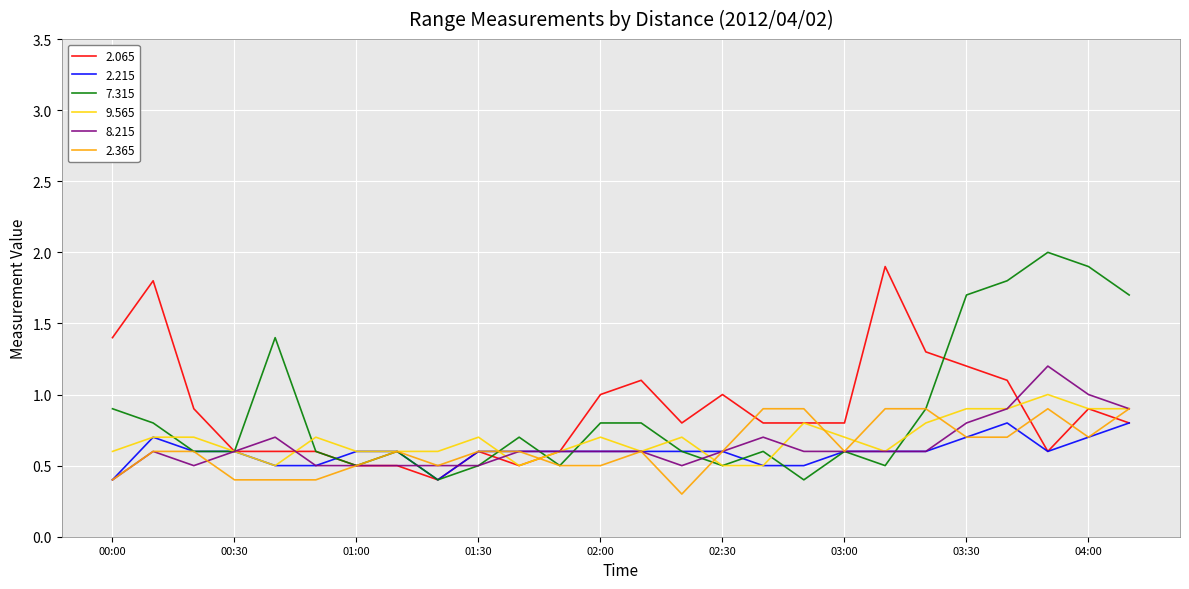

Reading right to left, what are all the values shown in this chart?

2.065: 0.8	0.9	0.6	1.1	1.2	1.3	1.9	0.8	0.8	0.8	1.0	0.8	1.1	1.0	0.6	0.5	0.6	0.4	0.5	0.5	0.6	0.6	0.6	0.9	1.8	1.4
2.215: 0.8	0.7	0.6	0.8	0.7	0.6	0.6	0.6	0.5	0.5	0.6	0.6	0.6	0.6	0.6	0.6	0.6	0.4	0.6	0.6	0.5	0.5	0.6	0.6	0.7	0.4
7.315: 1.7	1.9	2.0	1.8	1.7	0.9	0.5	0.6	0.4	0.6	0.5	0.6	0.8	0.8	0.5	0.7	0.5	0.4	0.6	0.5	0.6	1.4	0.6	0.6	0.8	0.9
9.565: 0.9	0.9	1.0	0.9	0.9	0.8	0.6	0.7	0.8	0.5	0.5	0.7	0.6	0.7	0.6	0.5	0.7	0.6	0.6	0.6	0.7	0.5	0.6	0.7	0.7	0.6
8.215: 0.9	1.0	1.2	0.9	0.8	0.6	0.6	0.6	0.6	0.7	0.6	0.5	0.6	0.6	0.6	0.6	0.5	0.5	0.5	0.5	0.5	0.7	0.6	0.5	0.6	0.4
2.365: 0.9	0.7	0.9	0.7	0.7	0.9	0.9	0.6	0.9	0.9	0.6	0.3	0.6	0.5	0.5	0.6	0.6	0.5	0.6	0.5	0.4	0.4	0.4	0.6	0.6	0.4